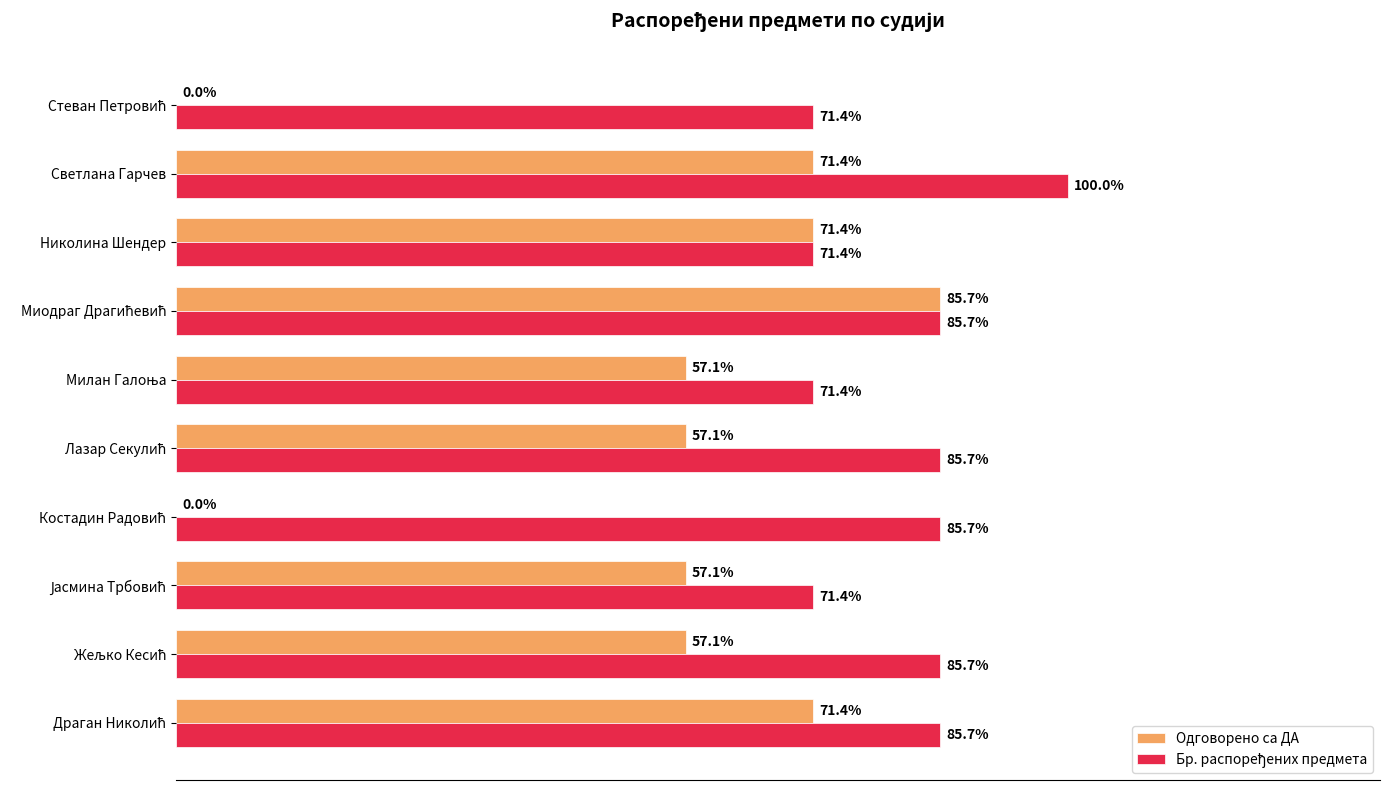

List the series in order of their peak value, lowest first.

Одговорено са ДА, Бр. распоређених предмета